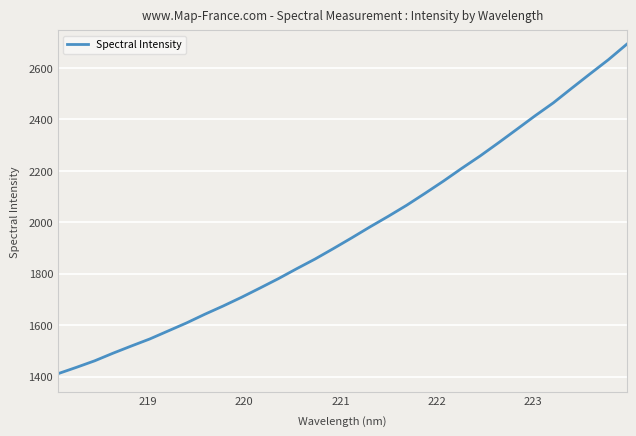

What is the greatest value displayed?

2691.7